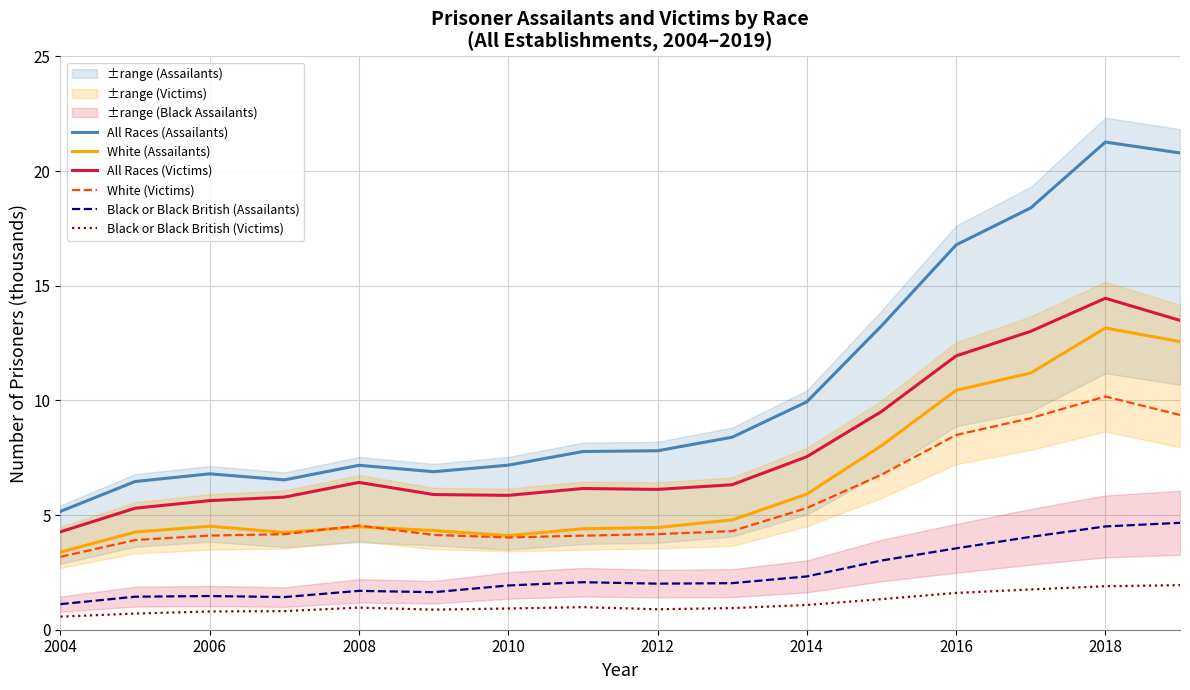

True or false: Black or Black British (Assailants) and White (Victims) intersect in this chart.

False